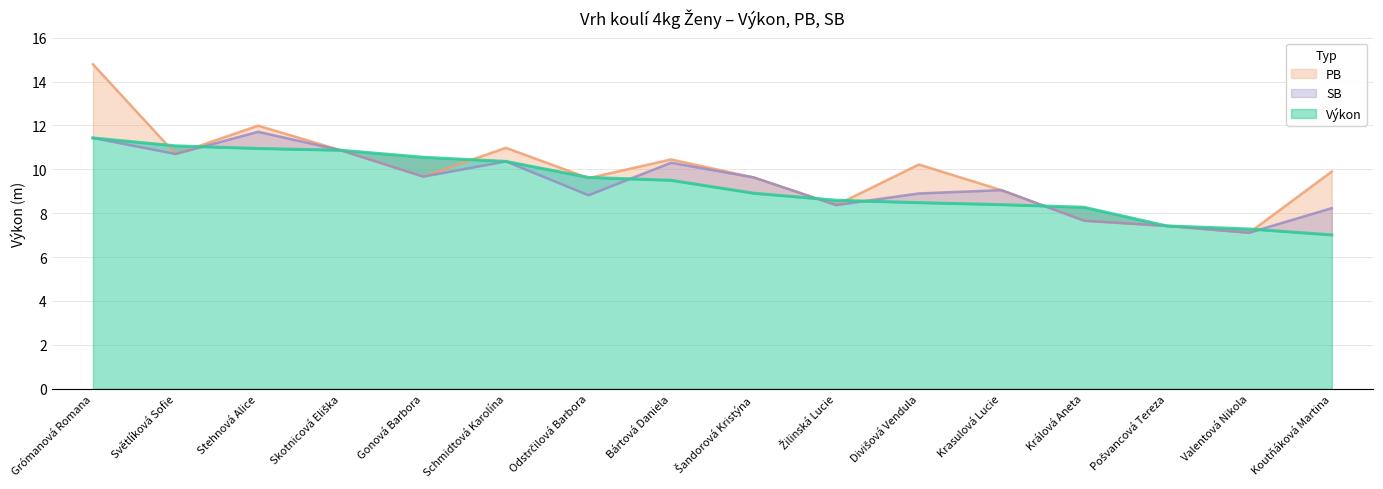

List the series in order of their peak value, lowest first.

Výkon, SB, PB